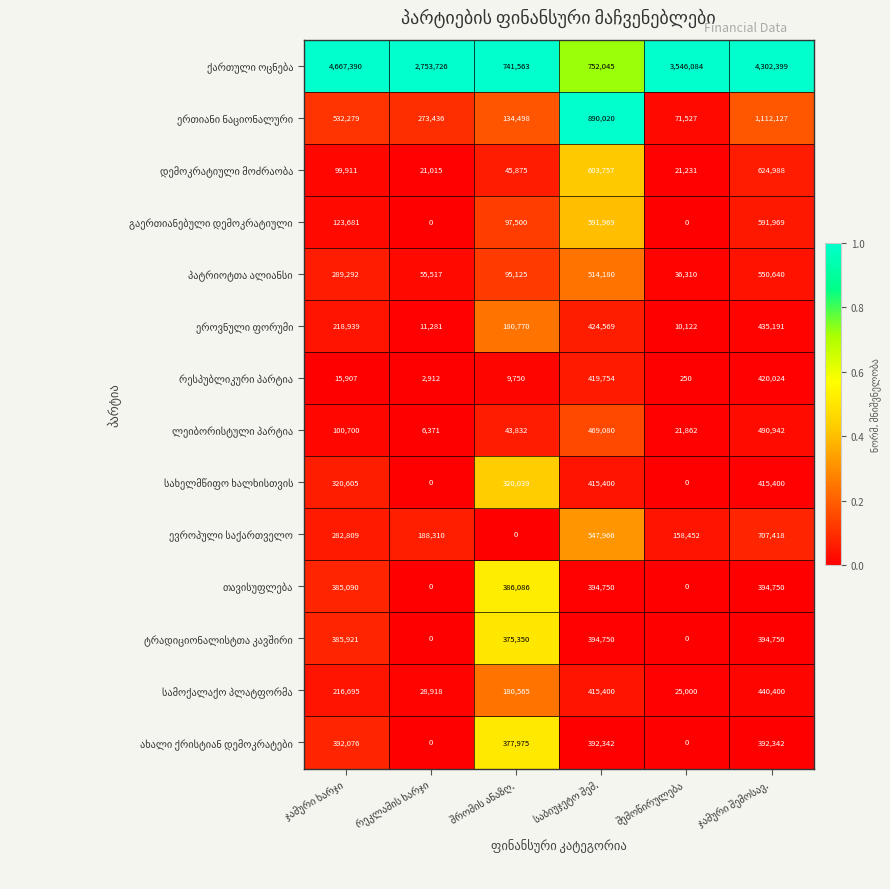

What is the greatest value displayed?

4667390